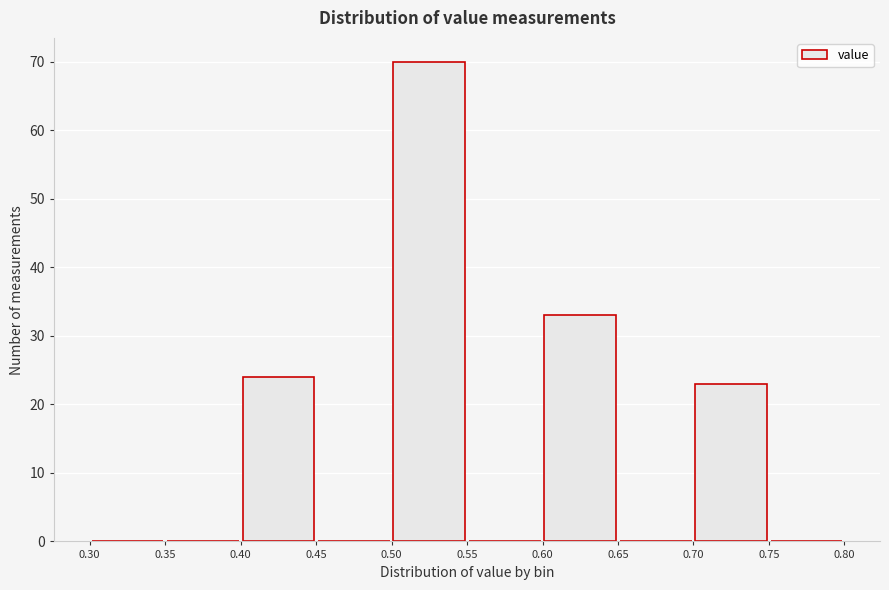

What is the height of the bar covering 0.70 to 0.75 on the x-axis? The values are not printed on the chart, so give them approximately, as read against the axis.

23